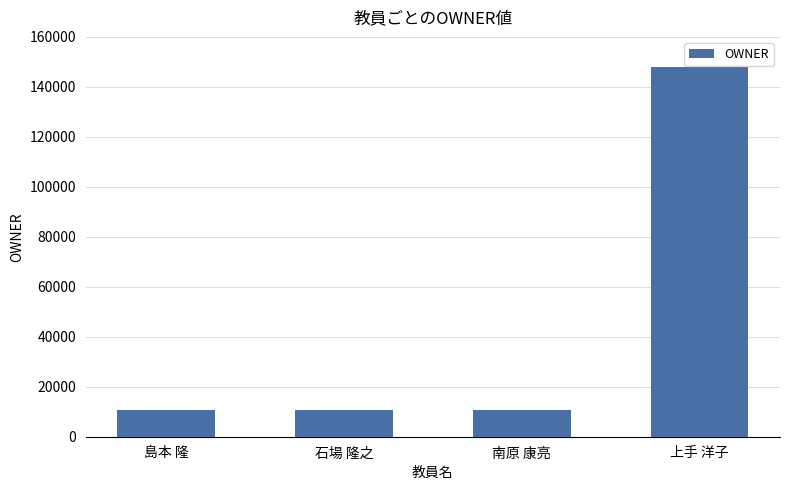

What position from the right is 島本 隆?

4